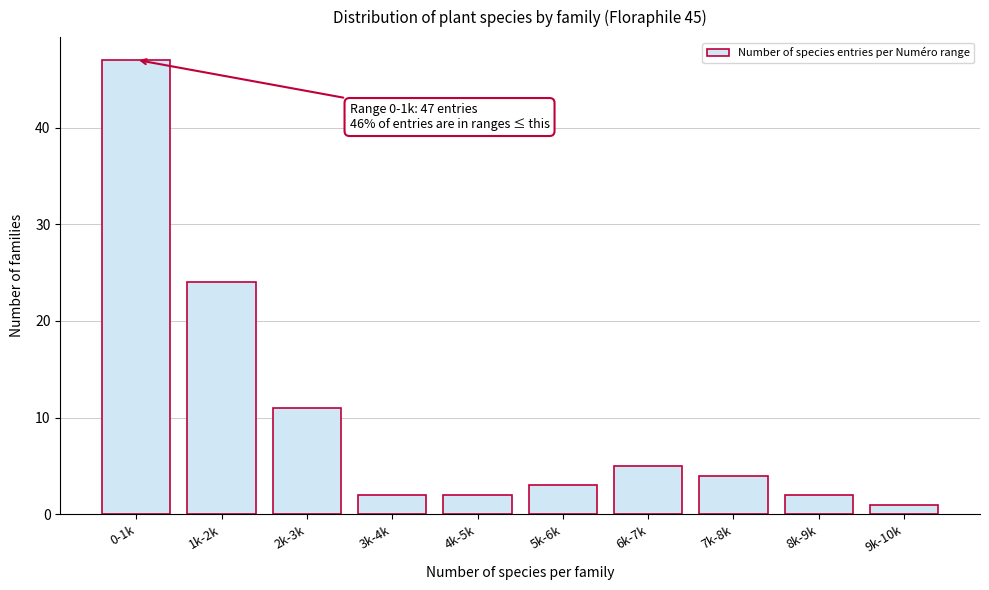

Reading left to right, extract all data points from this chart.

0-1k=47	1k-2k=24	2k-3k=11	3k-4k=2	4k-5k=2	5k-6k=3	6k-7k=5	7k-8k=4	8k-9k=2	9k-10k=1